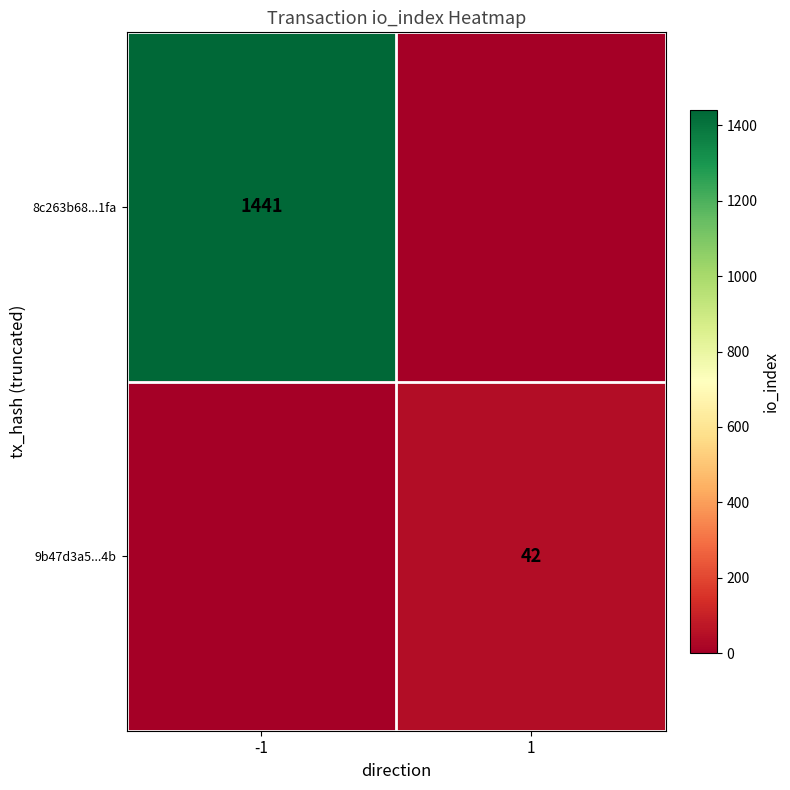

The 9b47d3a5...4b series shows 75 at 1. True or false?

False